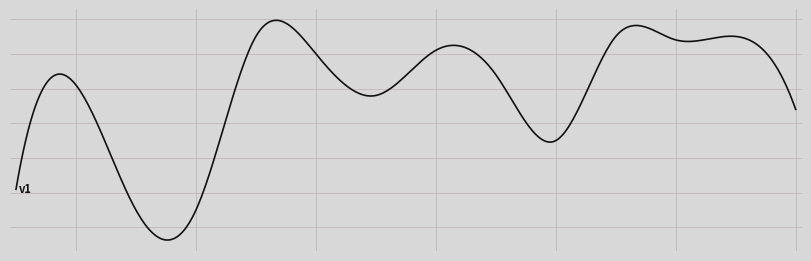

What is the value of the Score 1 point at the 8th from the left?

25